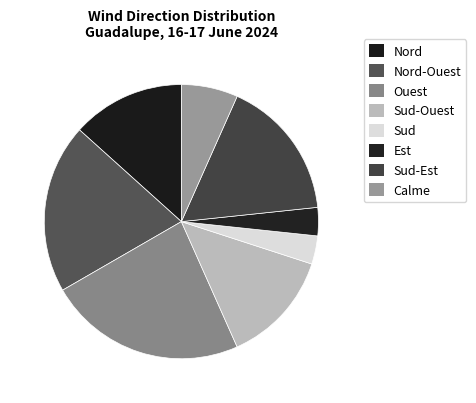

Does Sud-Est represent more than half of the total?

No